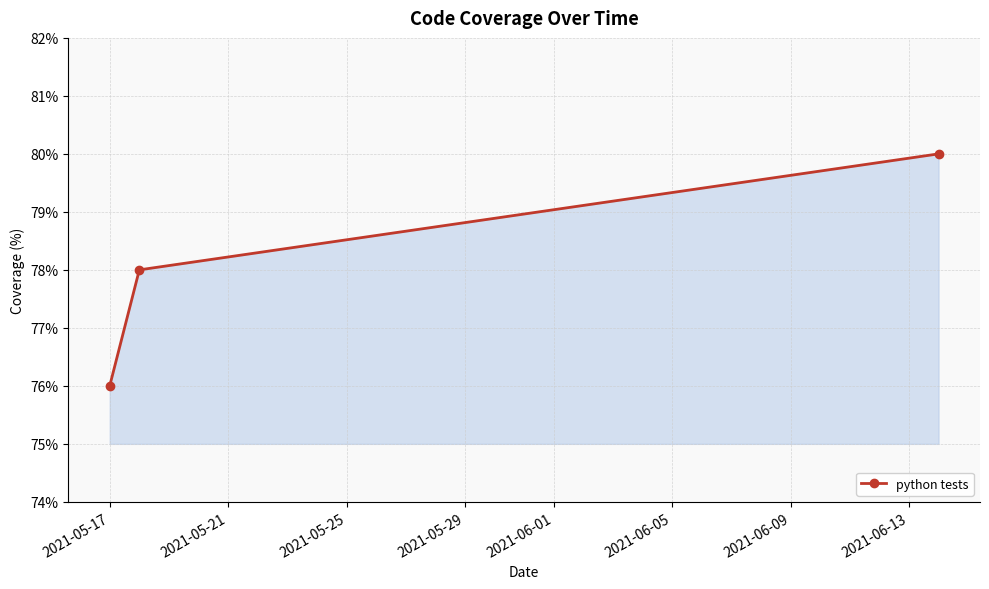

What is the sum of all values?

234